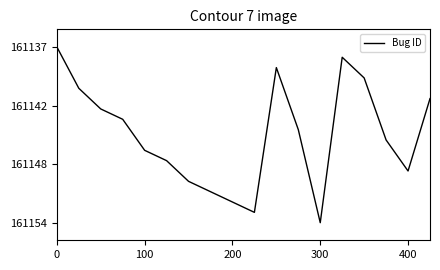

Does the chart display data point markers on the line(s)?

No